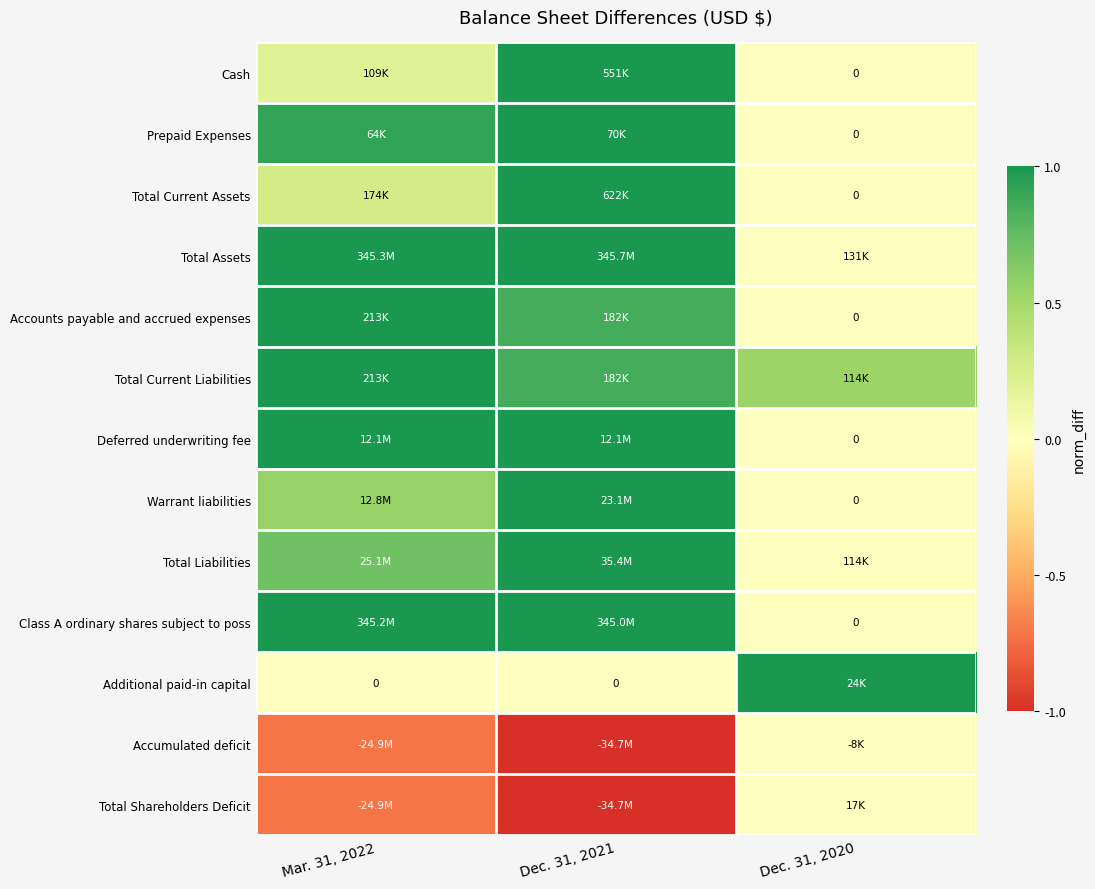

Which label corresponds to the smallest value in the chart?

Dec. 31, 2021